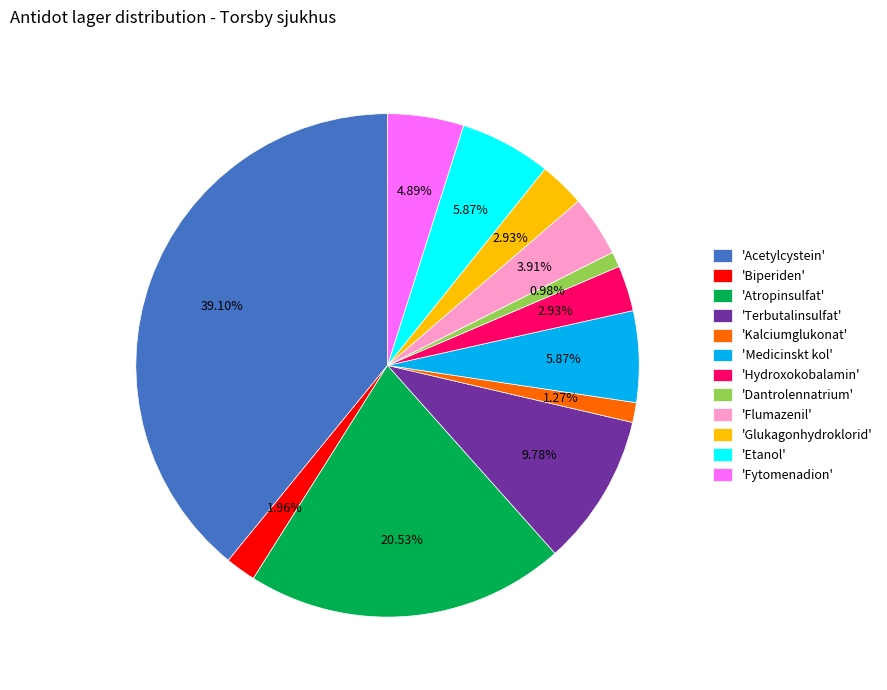

Is the sum of 'Dantrolennatrium' and 'Atropinsulfat' greater than half?

No